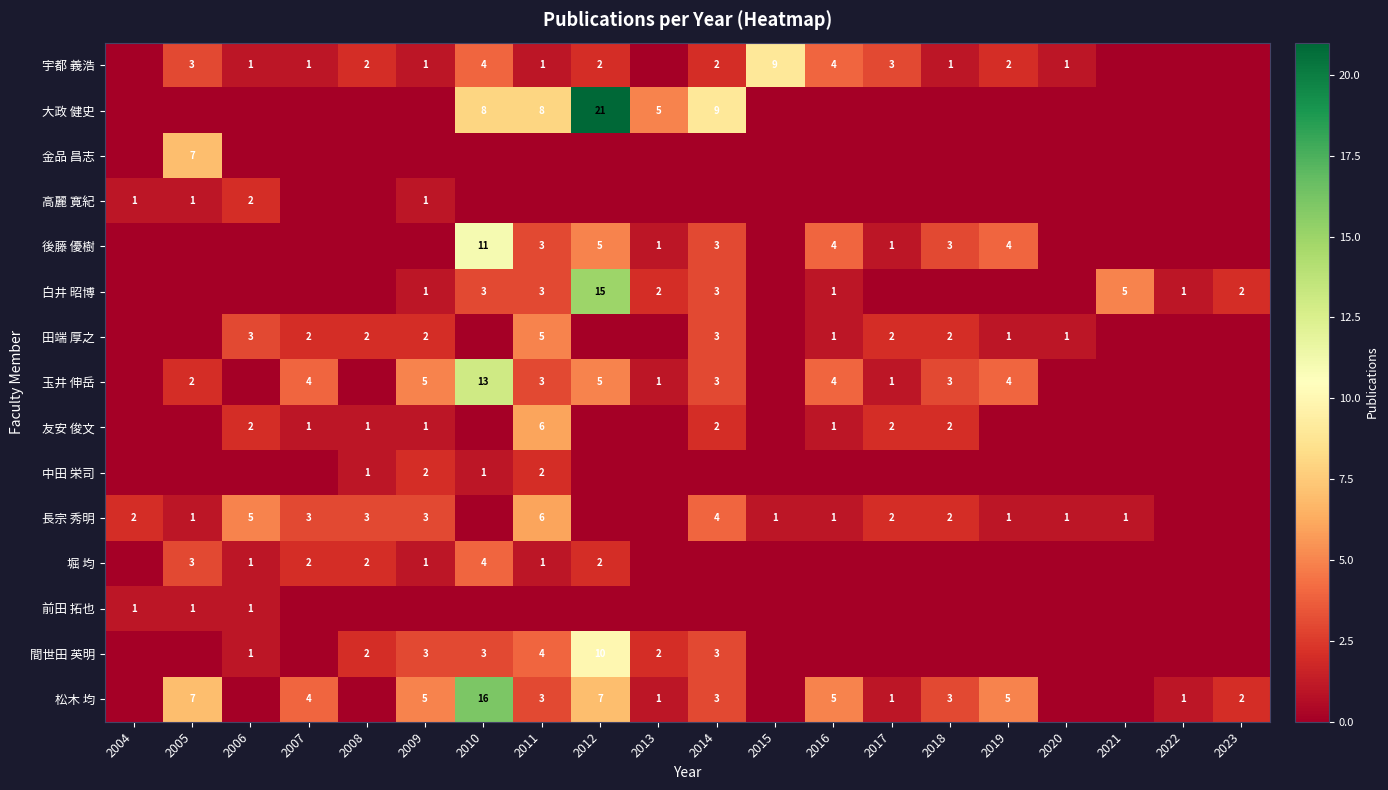

True or false: 松木 均 has a value of 2 at 2016.

False